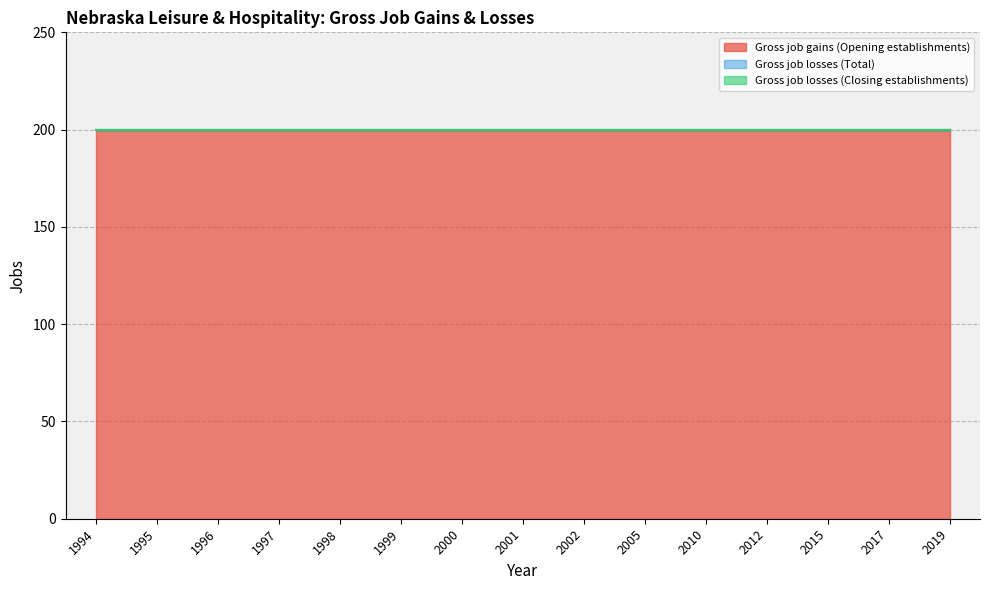

True or false: Gross job losses (Closing establishments) and Gross job gains (Opening establishments) intersect in this chart.

False